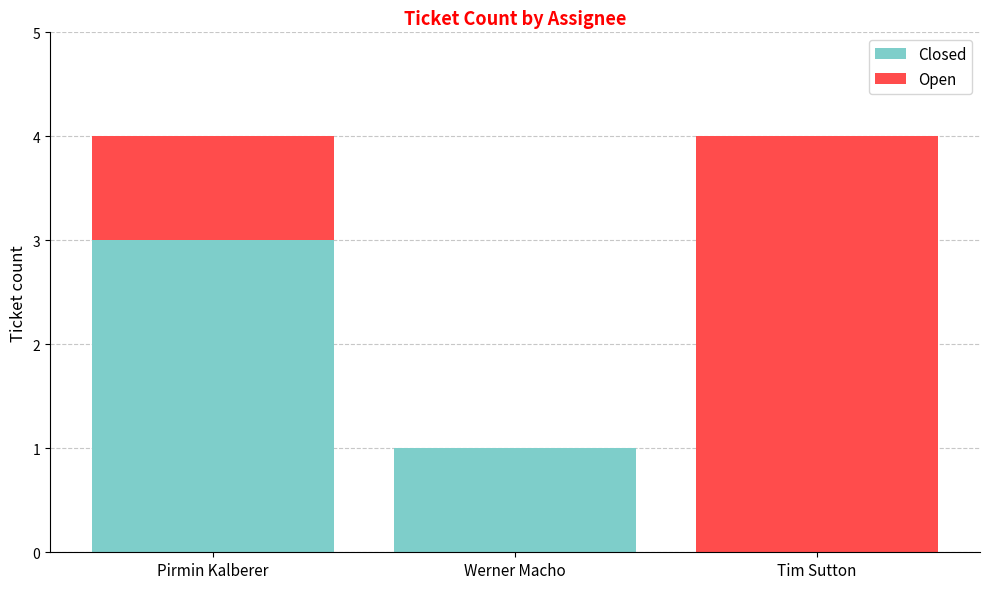

What is the sum of the Closed values at Werner Macho and Pirmin Kalberer?

4